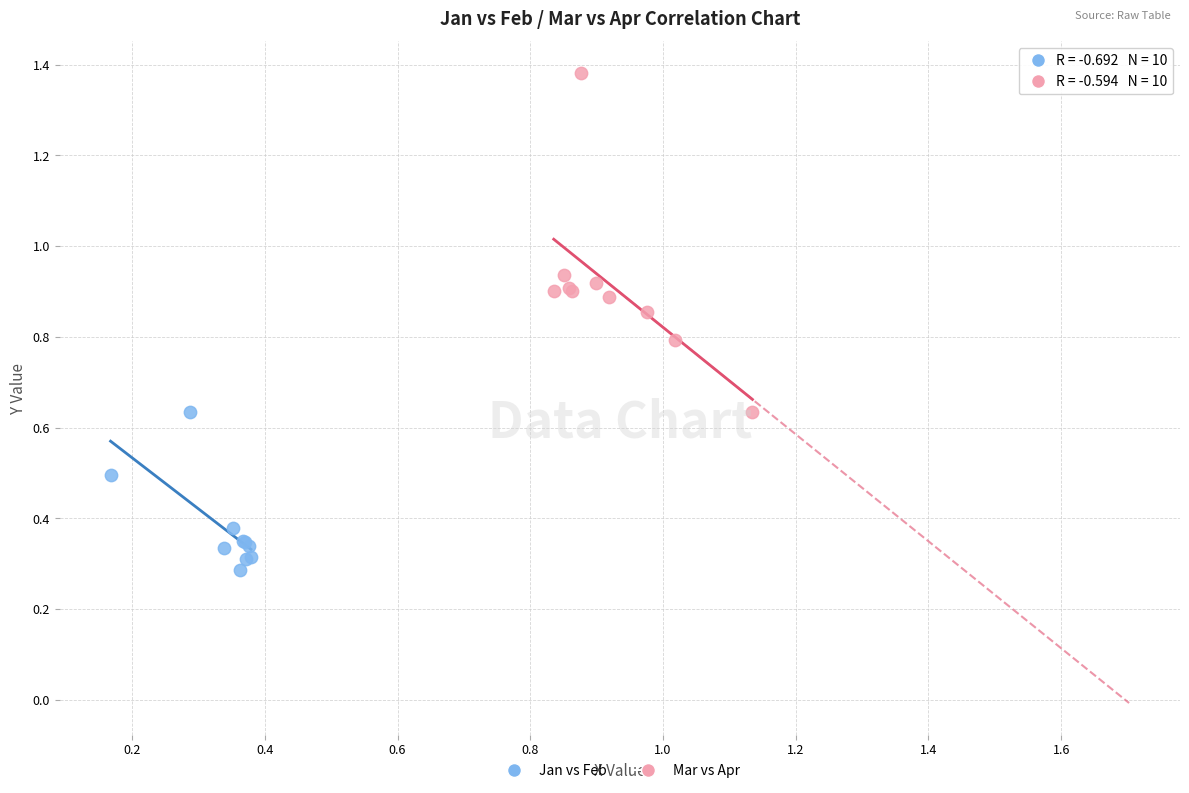

Which series has the largest Y range (max minus min)?

Mar vs Apr